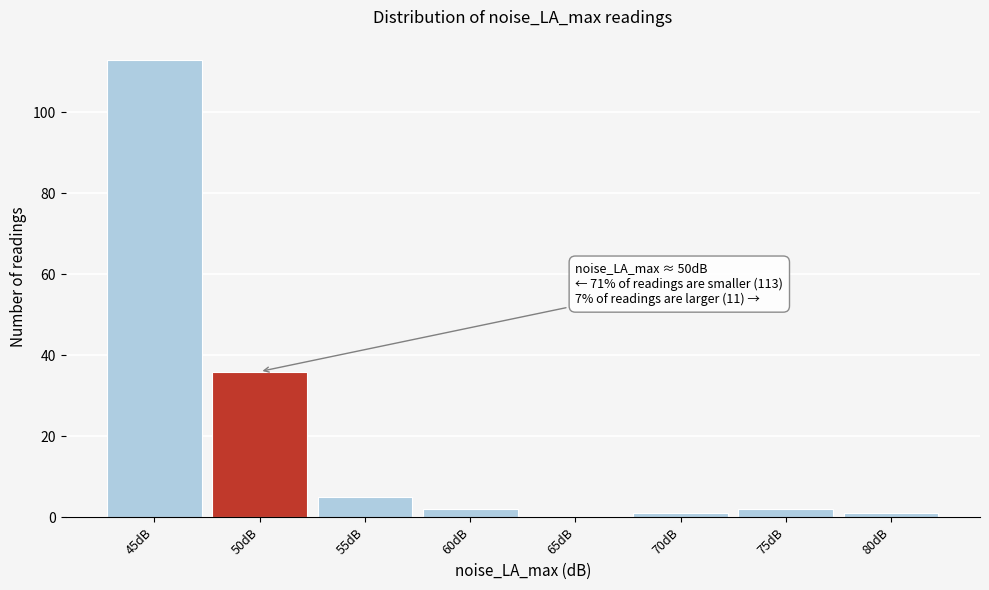

Reading right to left, what are all the values shown in this chart?

80dB=1	75dB=2	70dB=1	65dB=0	60dB=2	55dB=5	50dB=36	45dB=113